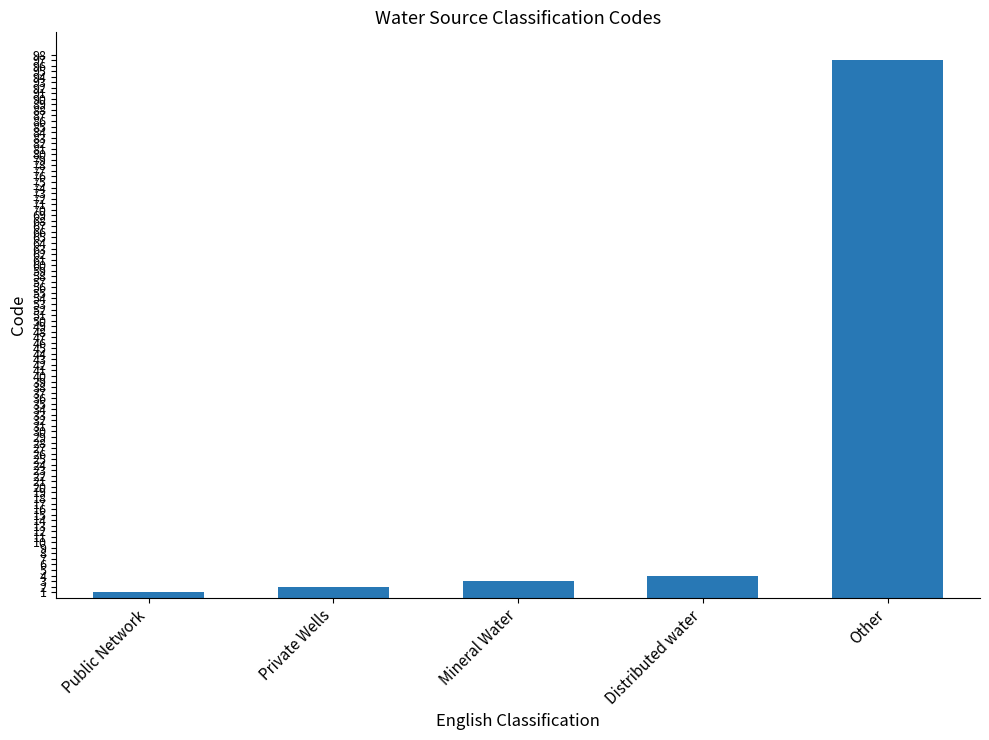

Reading left to right, list all the values displayed in this chart.

1	2	3	4	97